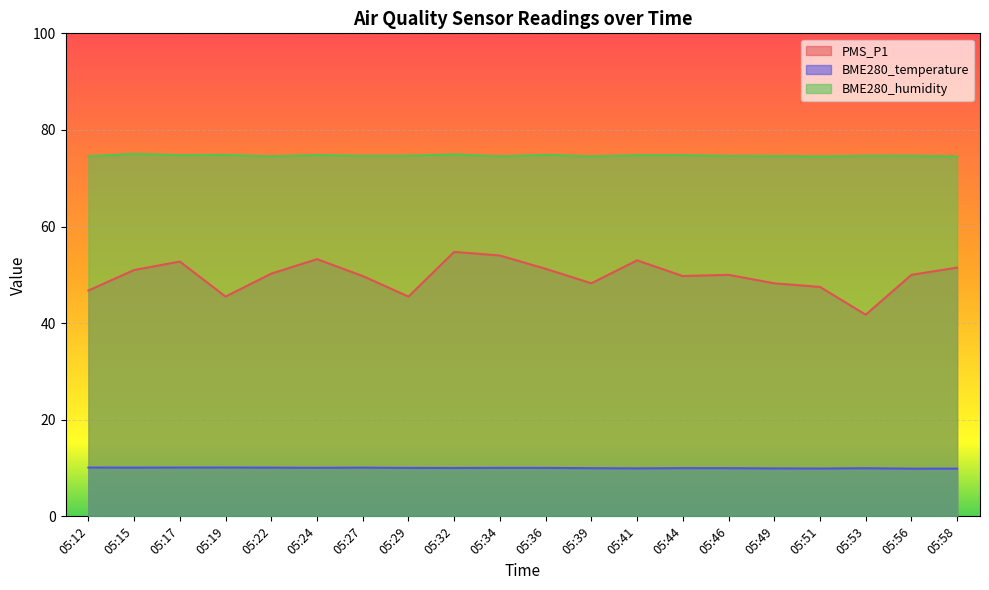

Is it true that BME280_humidity equals 97.9 at 05:41?

False